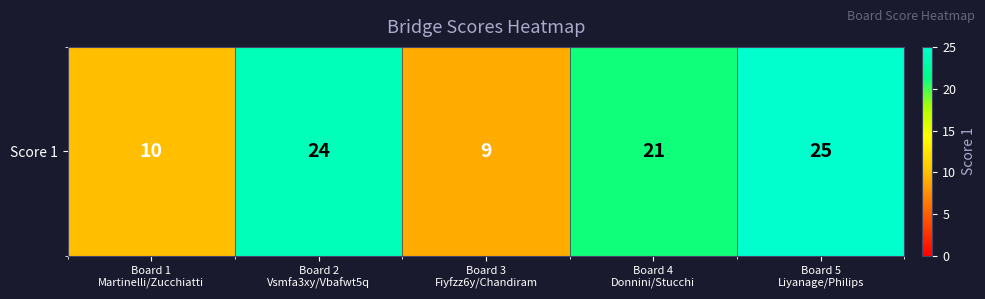

What is the change in value from Board 1
Martinelli/Zucchiatti to Board 3
Fiyfzz6y/Chandiram?

-1